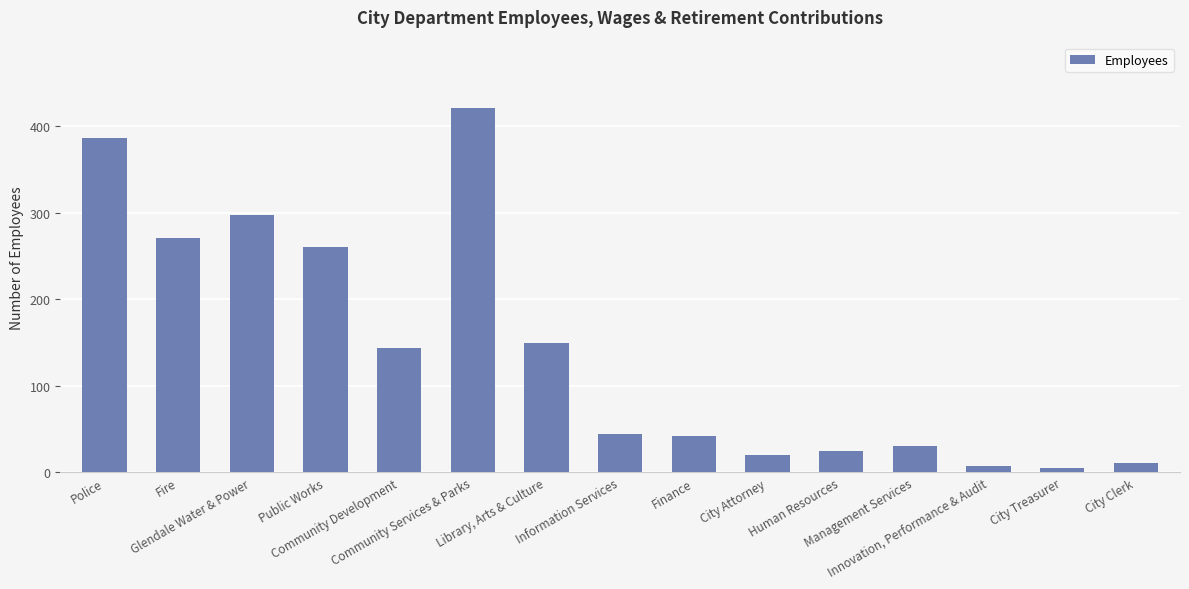

What is the average value?

141